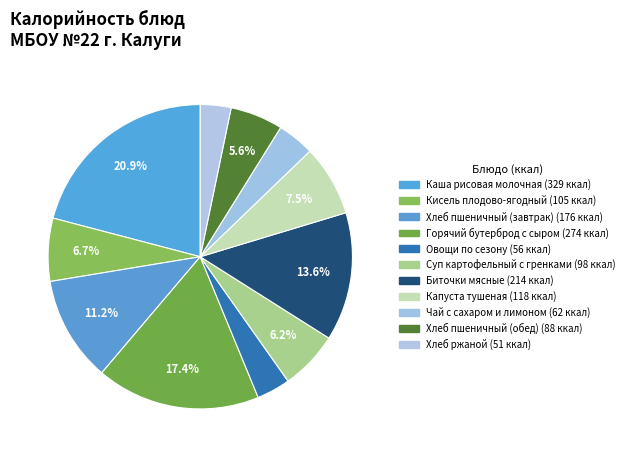

Between Кисель плодово-ягодный and Суп картофельный с гренками, which is larger?

Кисель плодово-ягодный